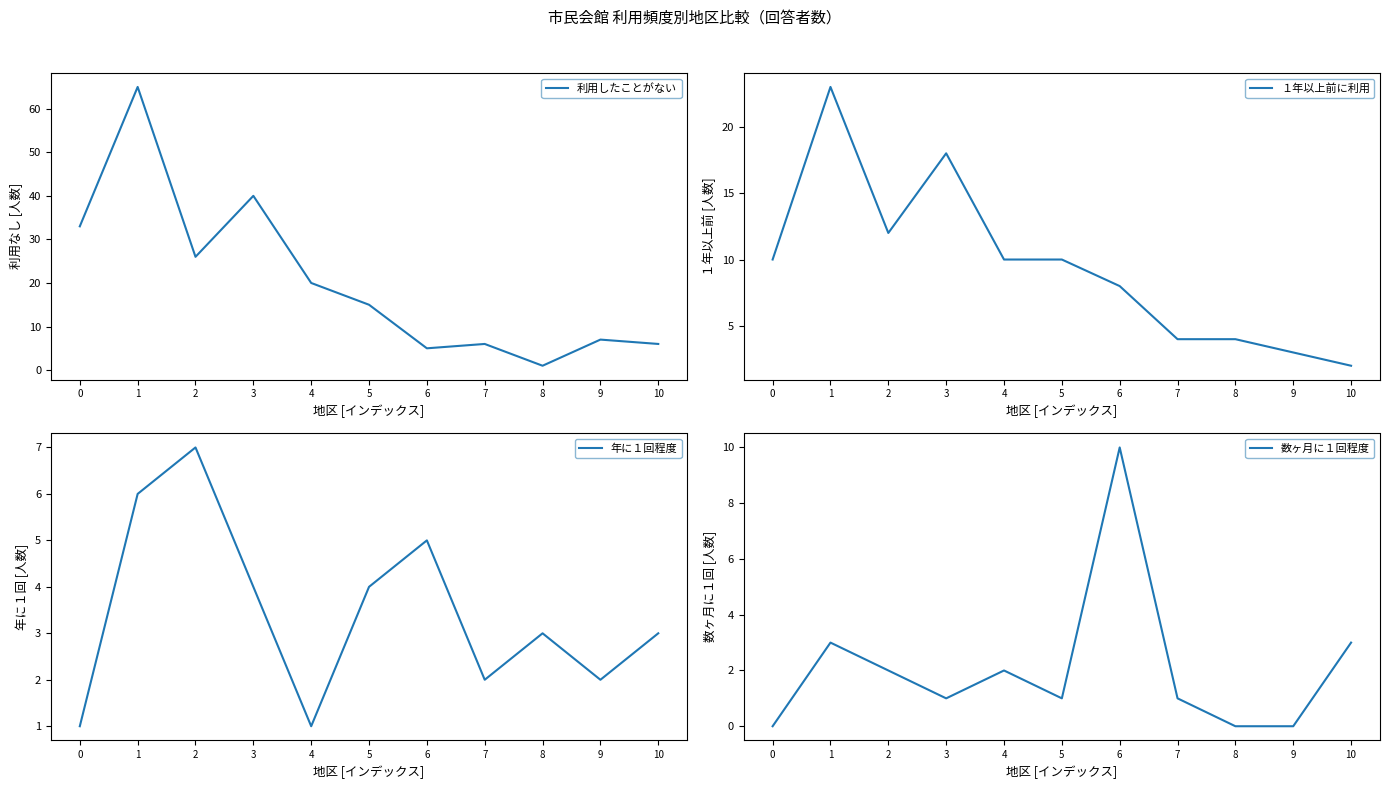

What is the value of the 利用したことがない point at the 5th from the left?

20